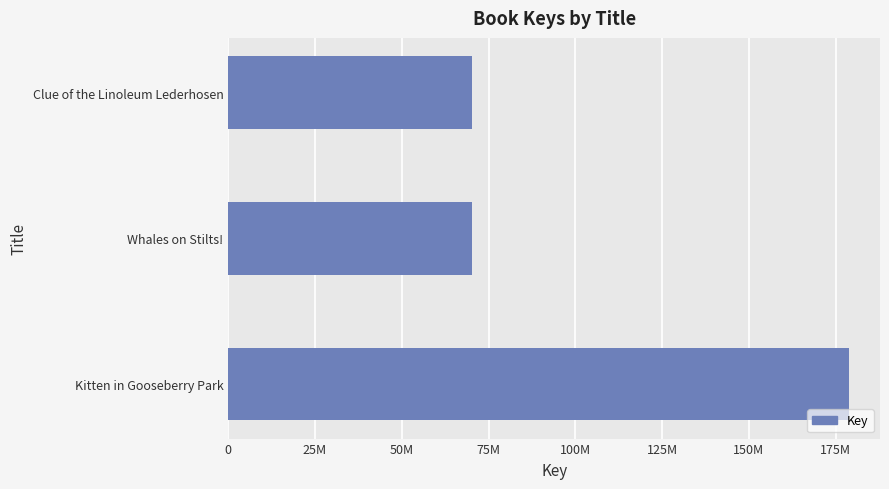

Are the bars horizontal?

Yes